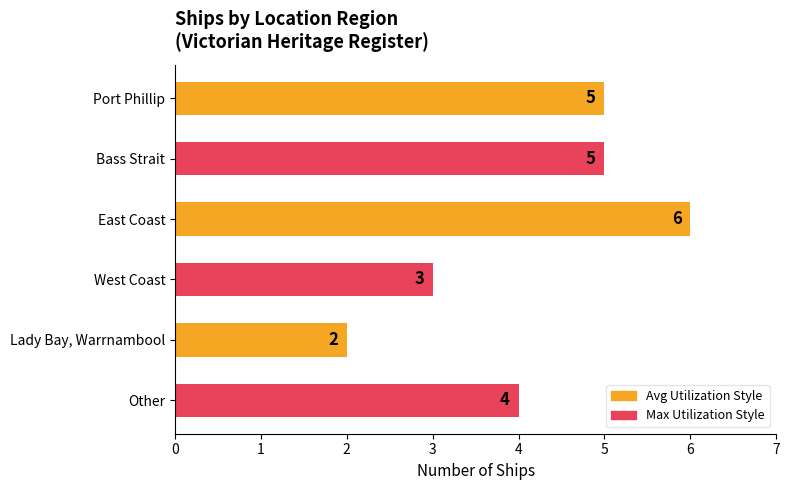

How many bars are there in total?

6